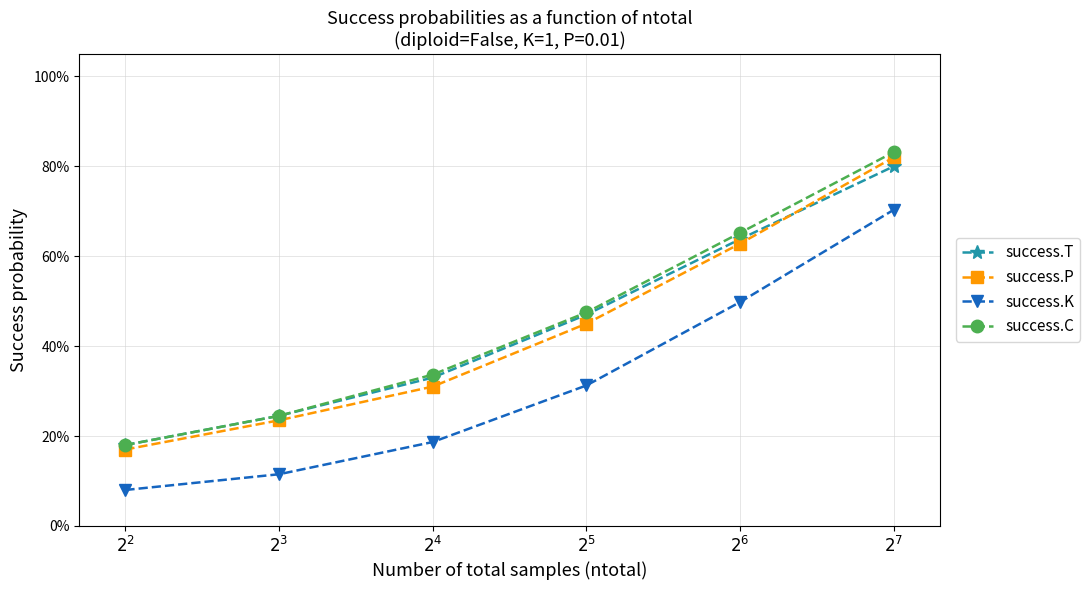

Is the value of success.C at $2^{2}$ greater than the value of success.P at $2^{3}$?

No